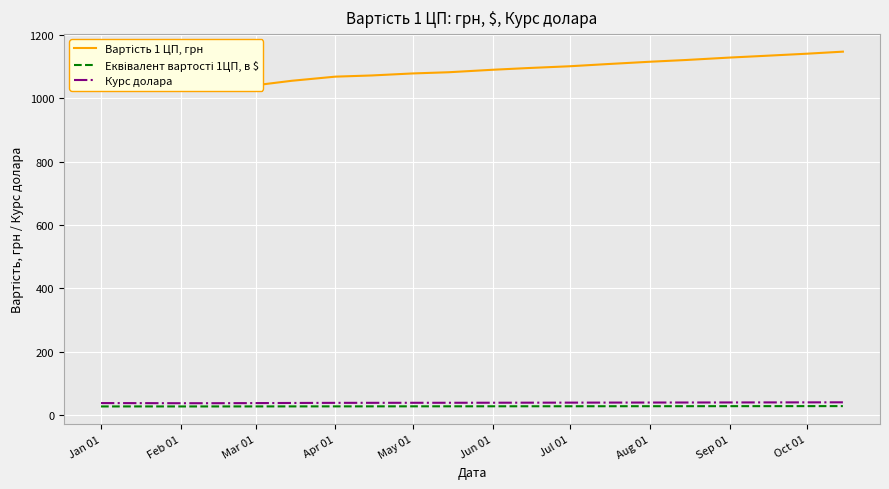

Is it true that Еквівалент вартості 1ЦП, в $ equals 9.5 at Oct 01?

False